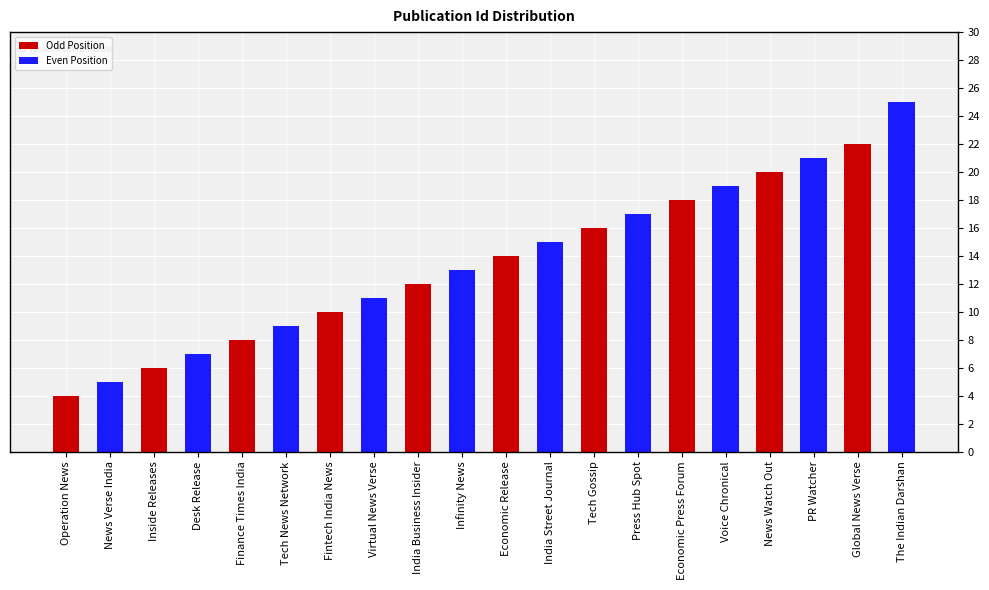

Count the number of data series in this chart.

2